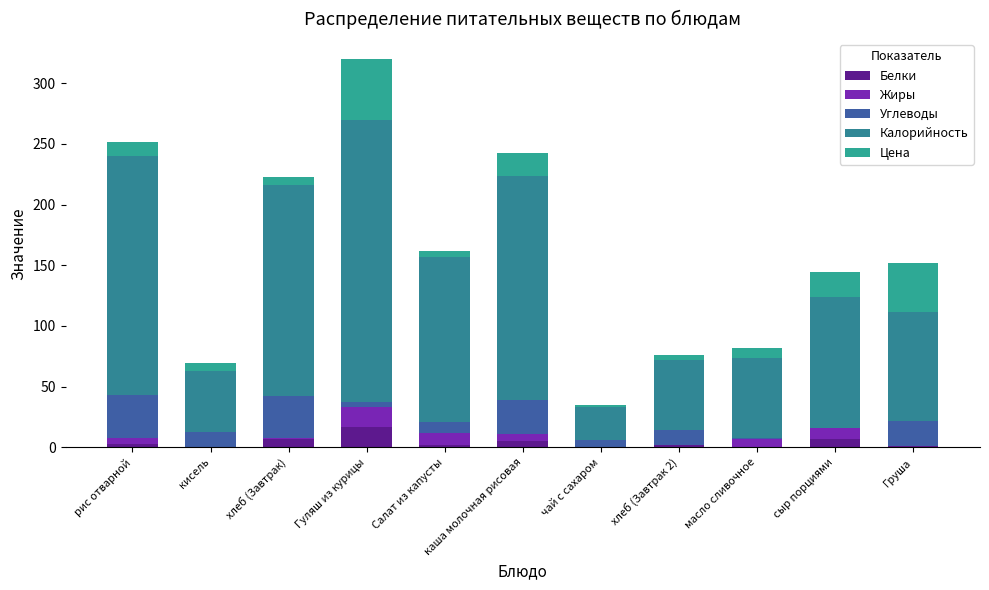

List the labels in order of Жиры value, largest first.

Гуляш из курицы, Салат из капусты, сыр порциями, масло сливочное, каша молочная рисовая, рис отварной, хлеб (Завтрак), Груша, кисель, чай с сахаром, хлеб (Завтрак 2)